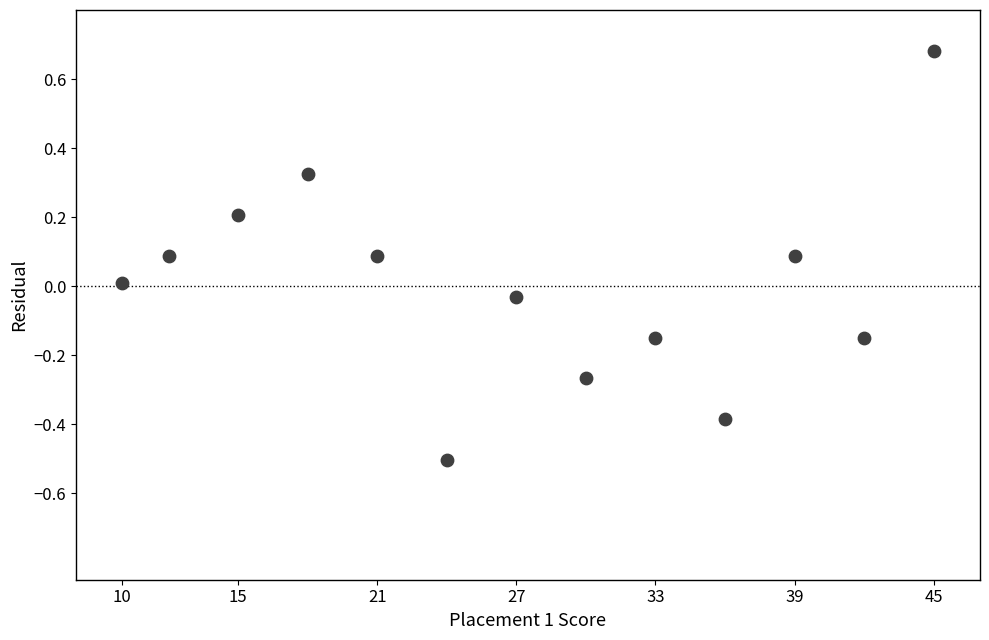

What is the range of Y values (max minus min)?

1.2